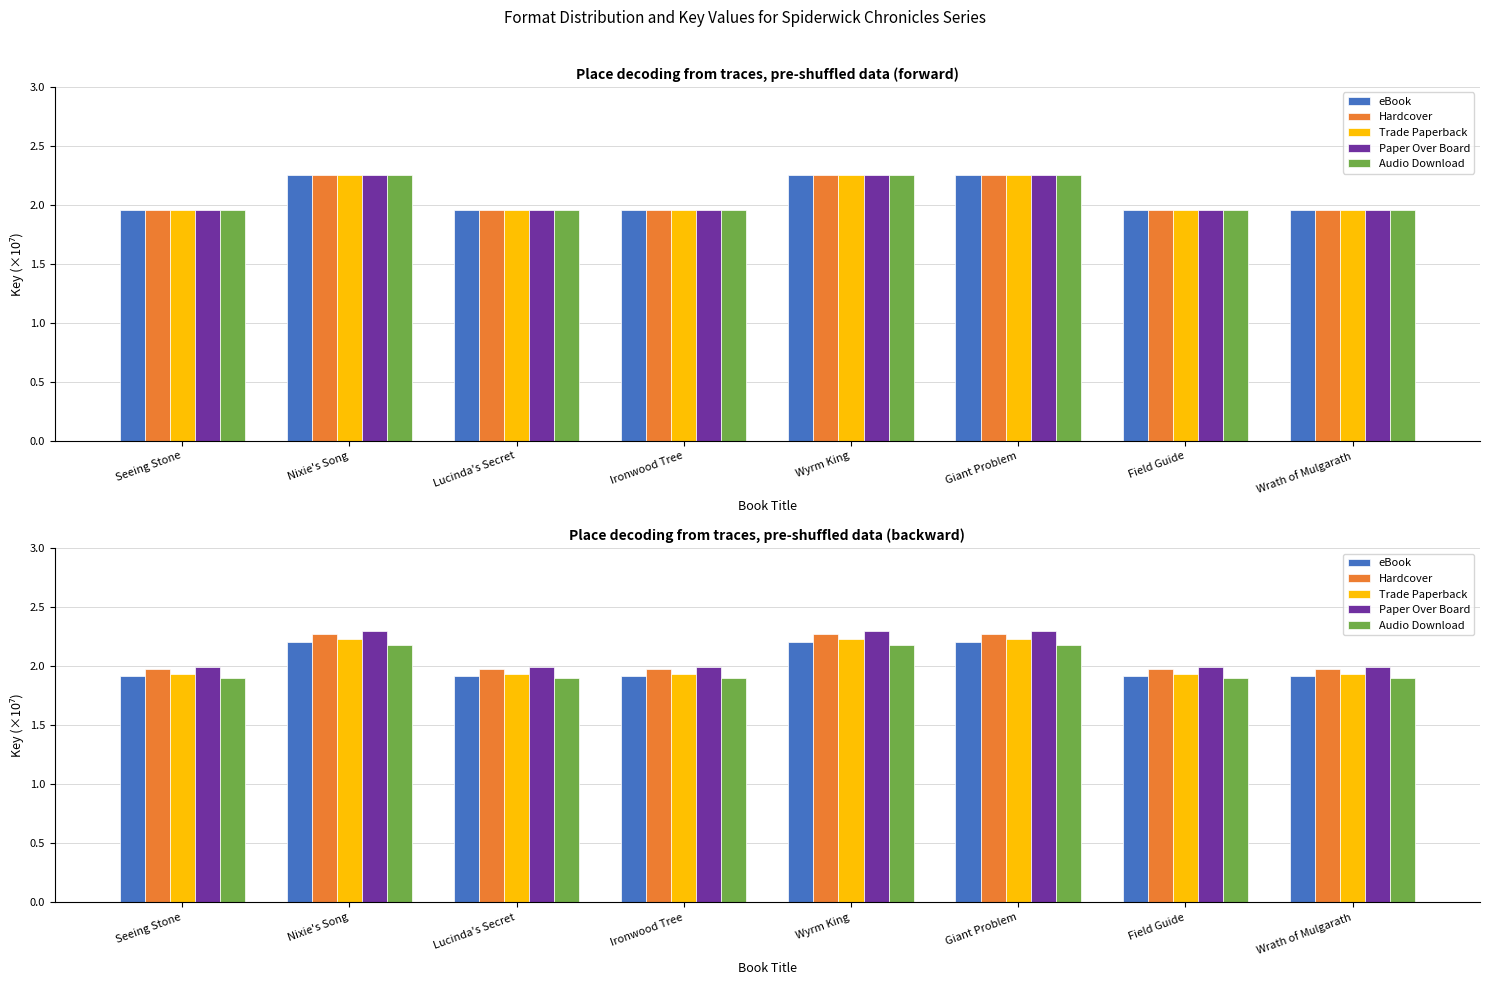

The eBook series shows 1.9 at Field Guide. True or false?

True